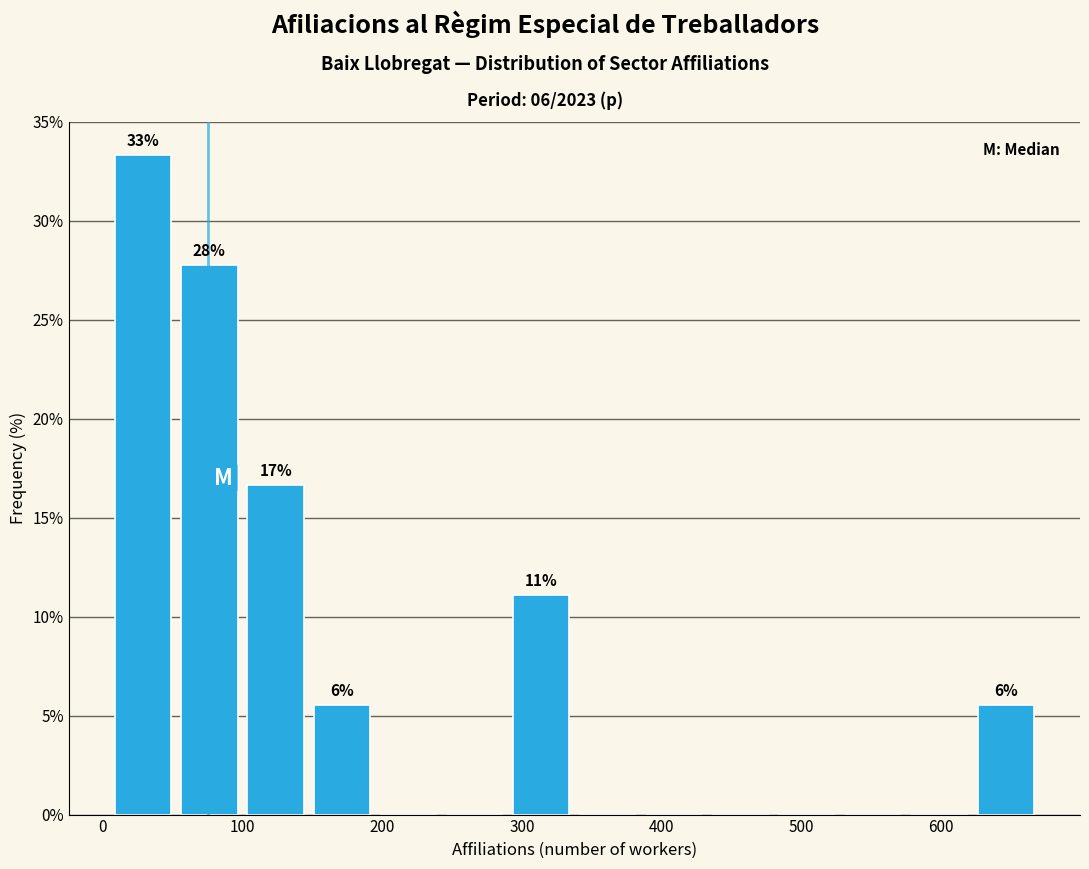

Over which range of the x-axis is the bar tallest?

10 to 50